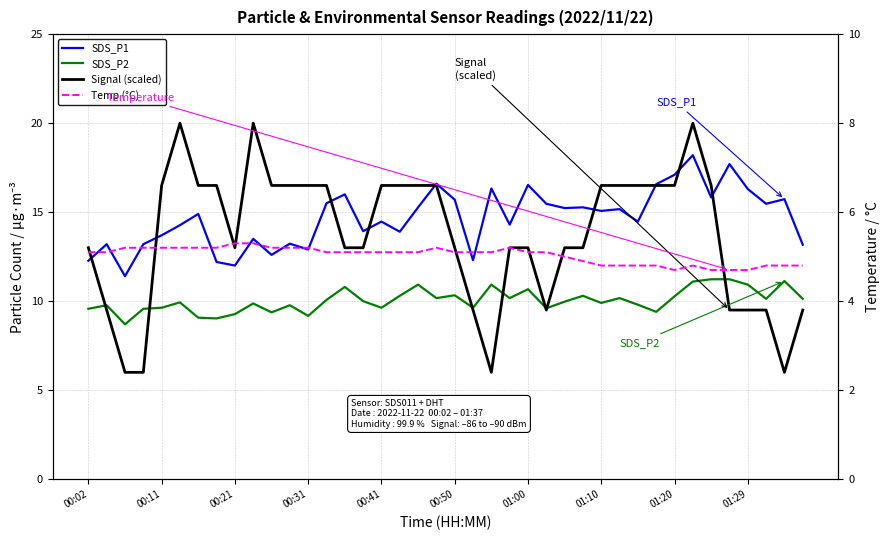

How many lines are shown in the chart?

4